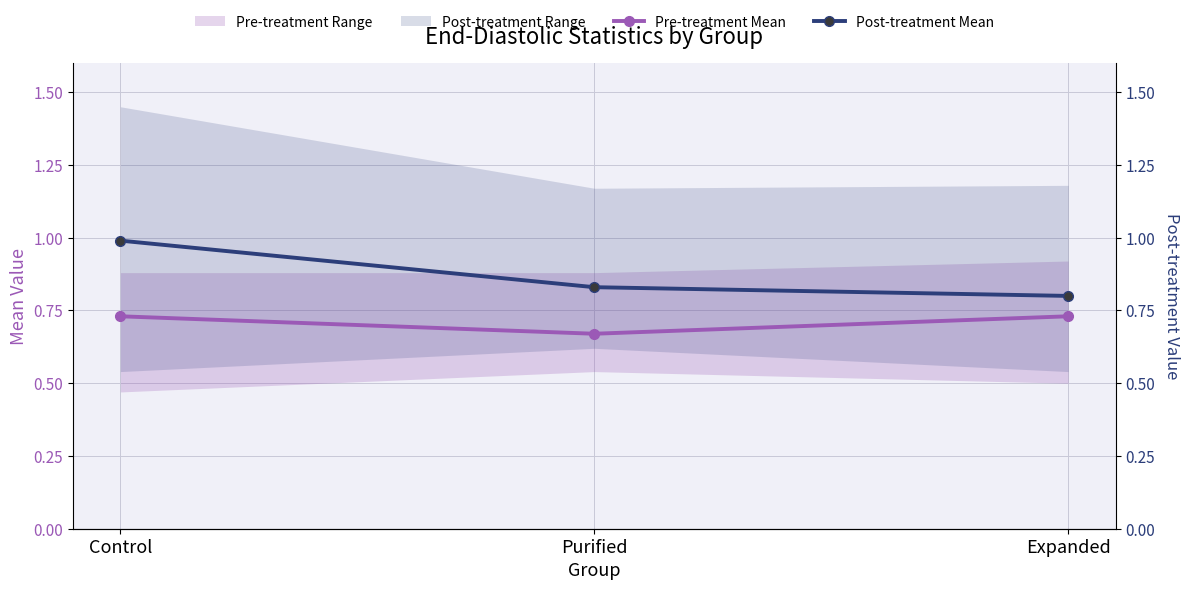

How many lines are shown in the chart?

2